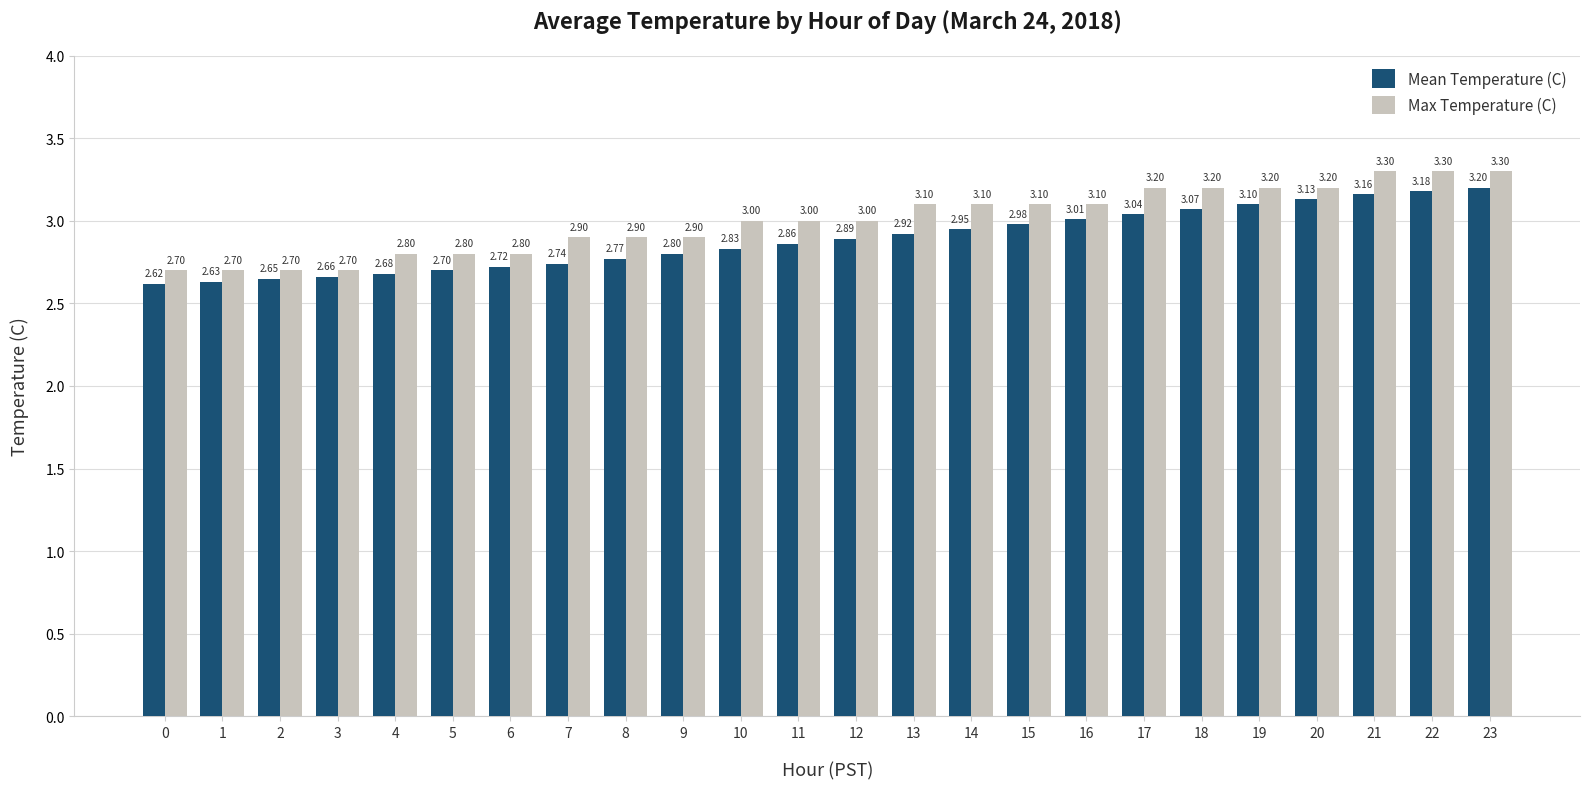

Rank the series at 16 from lowest to highest value.

Mean Temperature (C), Max Temperature (C)